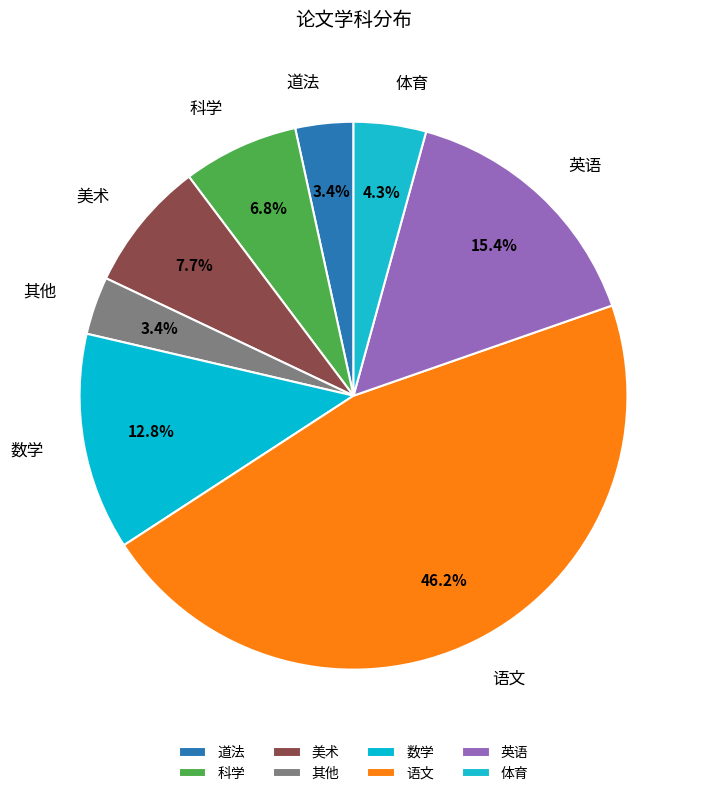

Combined, what portion of the pie is 体育 and 语文?

50.4%